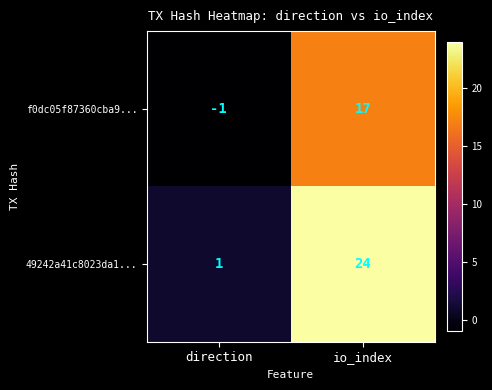

Count the number of data series in this chart.

2